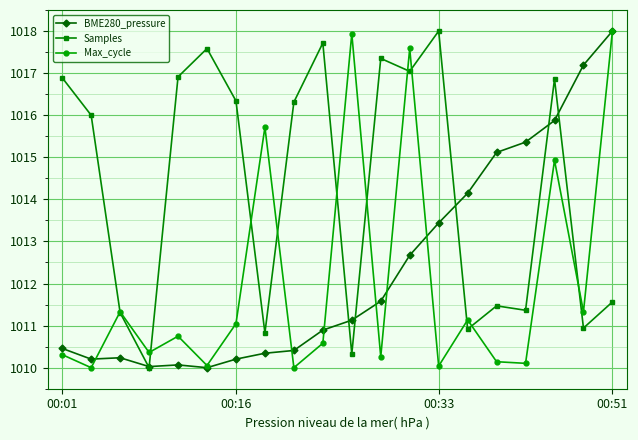

What is the value of the Samples point at the 9th from the left?

1016.3